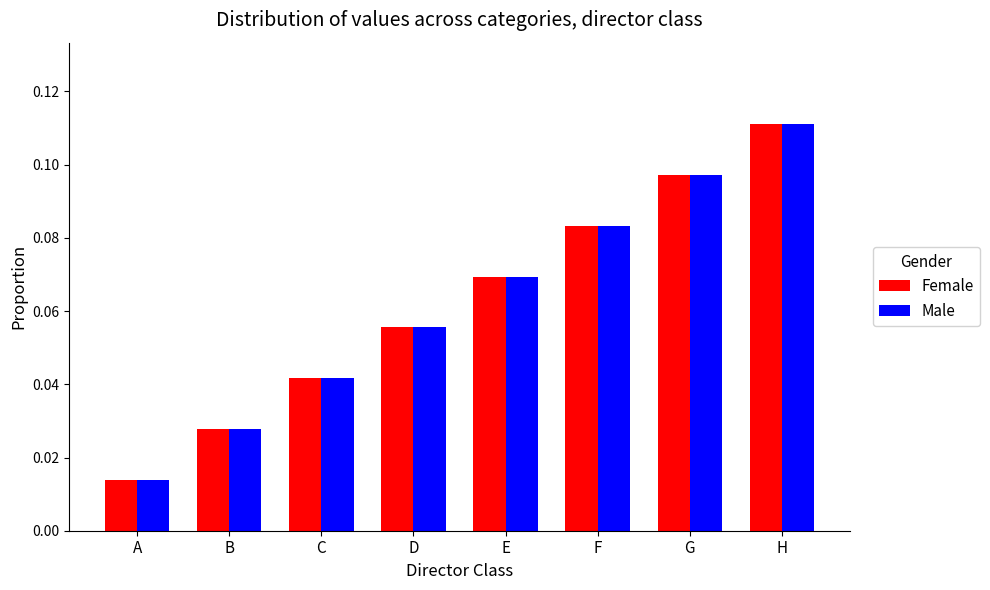

At which label is Male closest to 0?

A